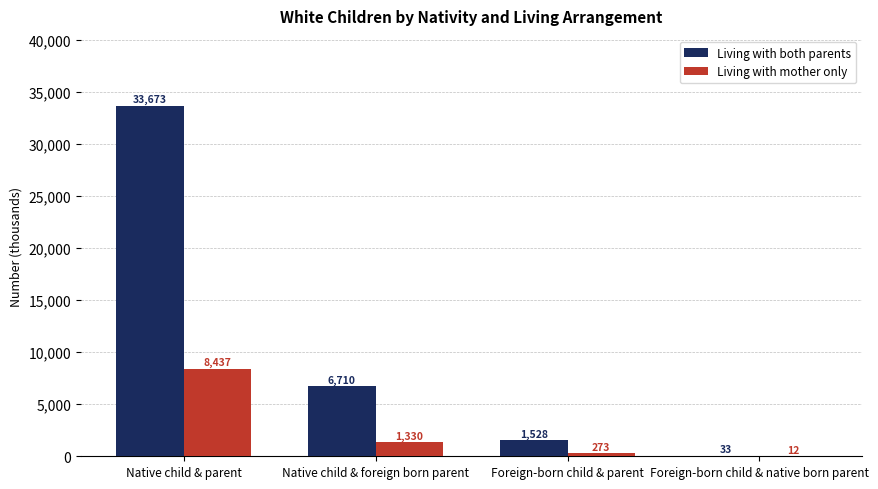

How many series are shown in this chart?

2